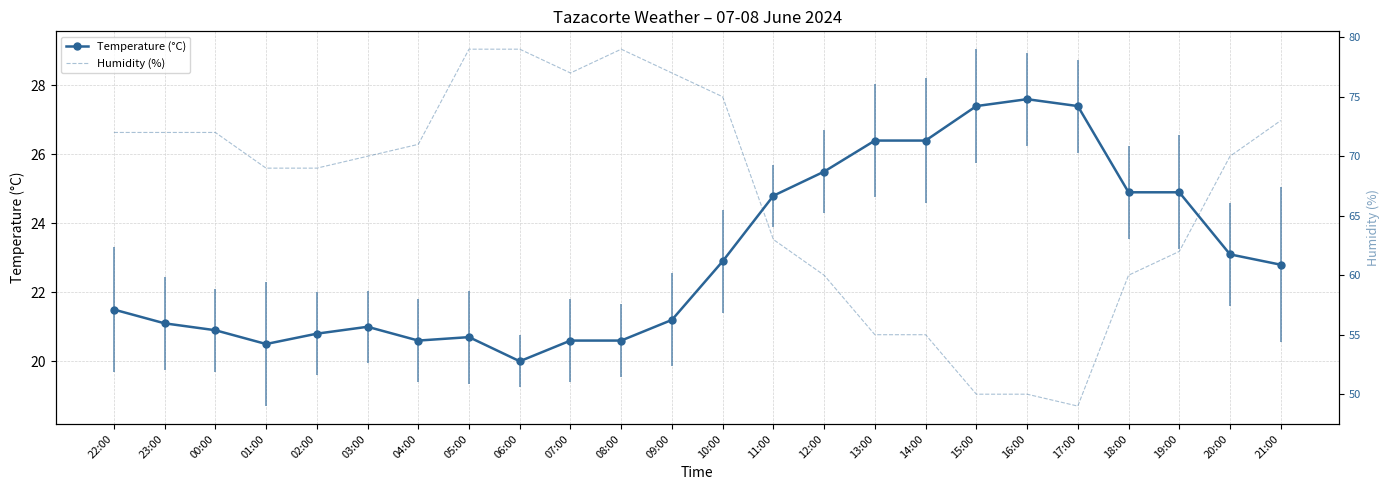

Rank the series by their maximum value, from lowest to highest.

Temperature (°C), Humidity (%)